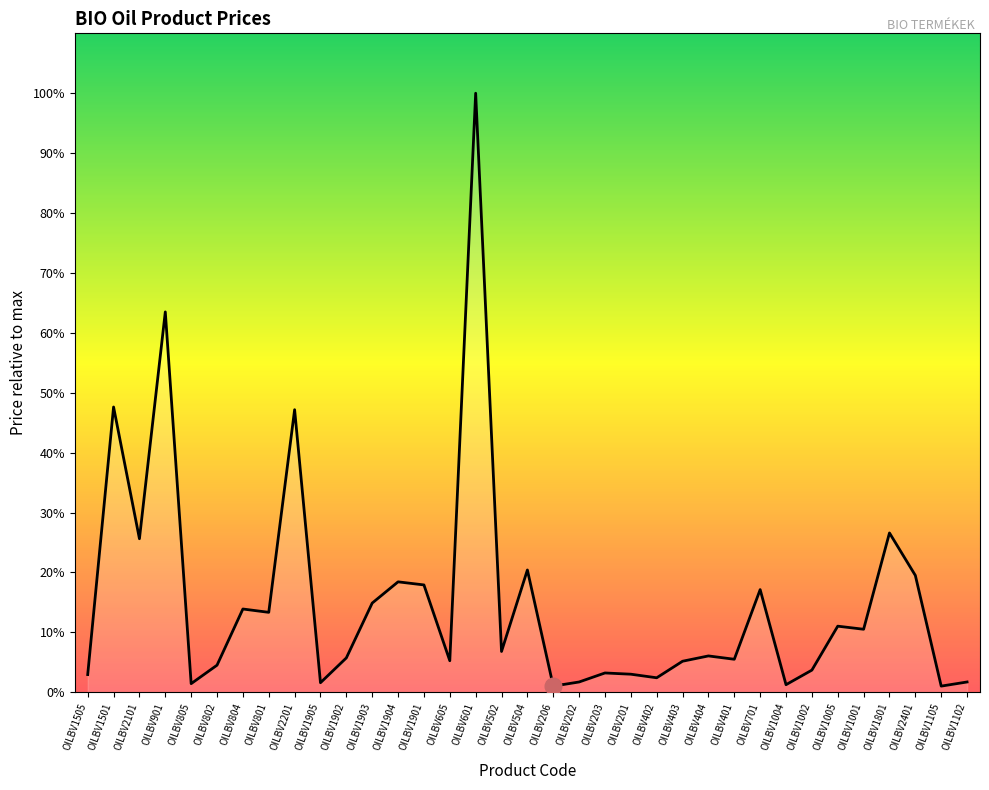

At which category does the data reach its first local peak?

OILBV1501